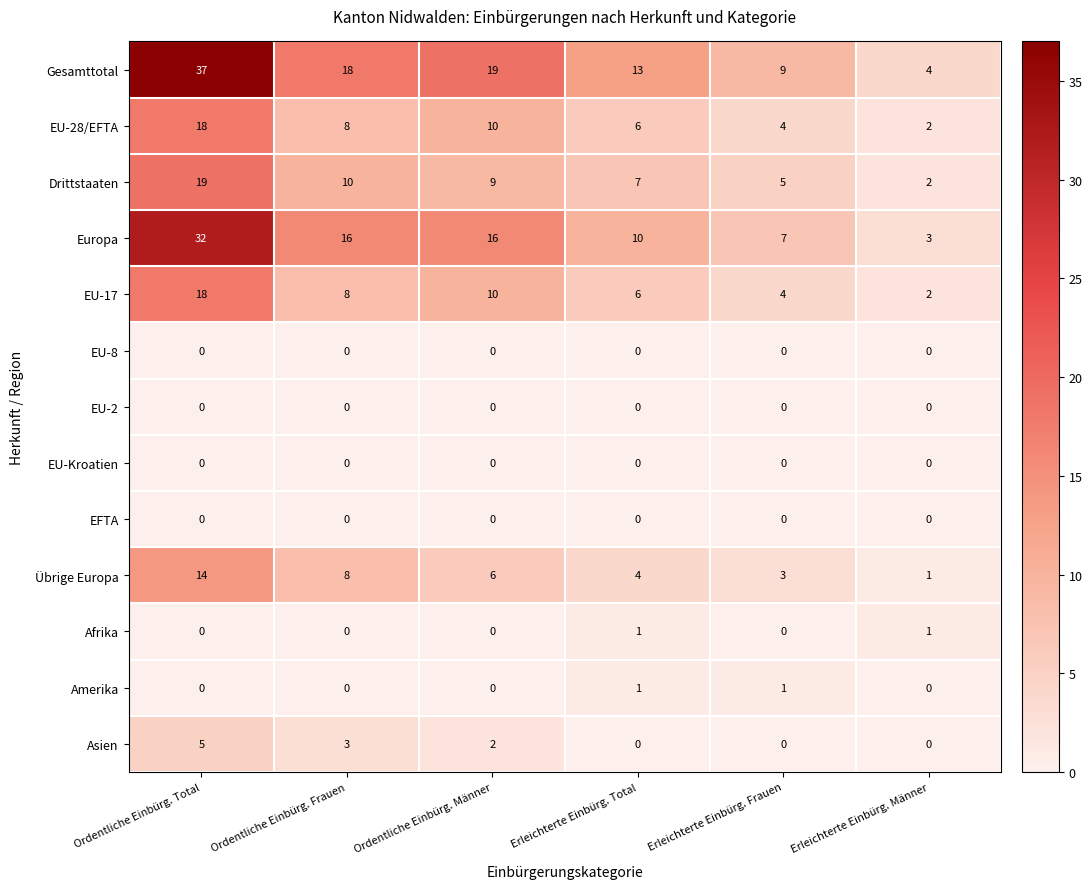

What is the average value of the EU-17 series?

8